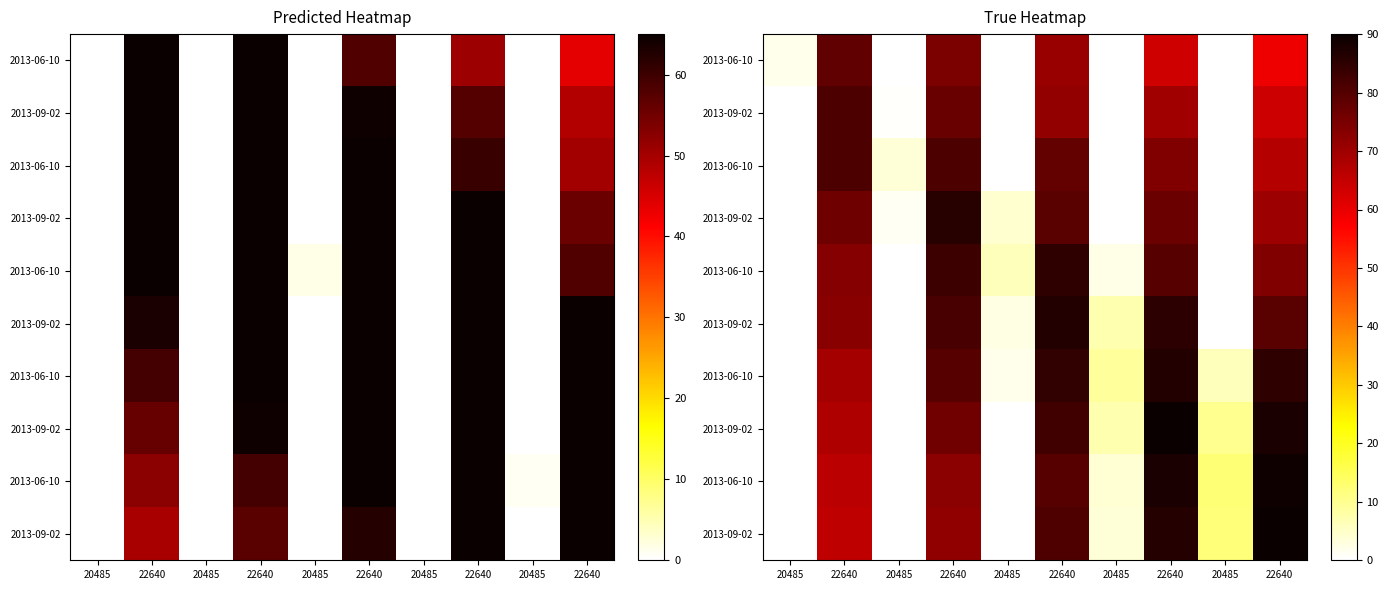

What is the spread (max minus min) of values at 20485?

1.8